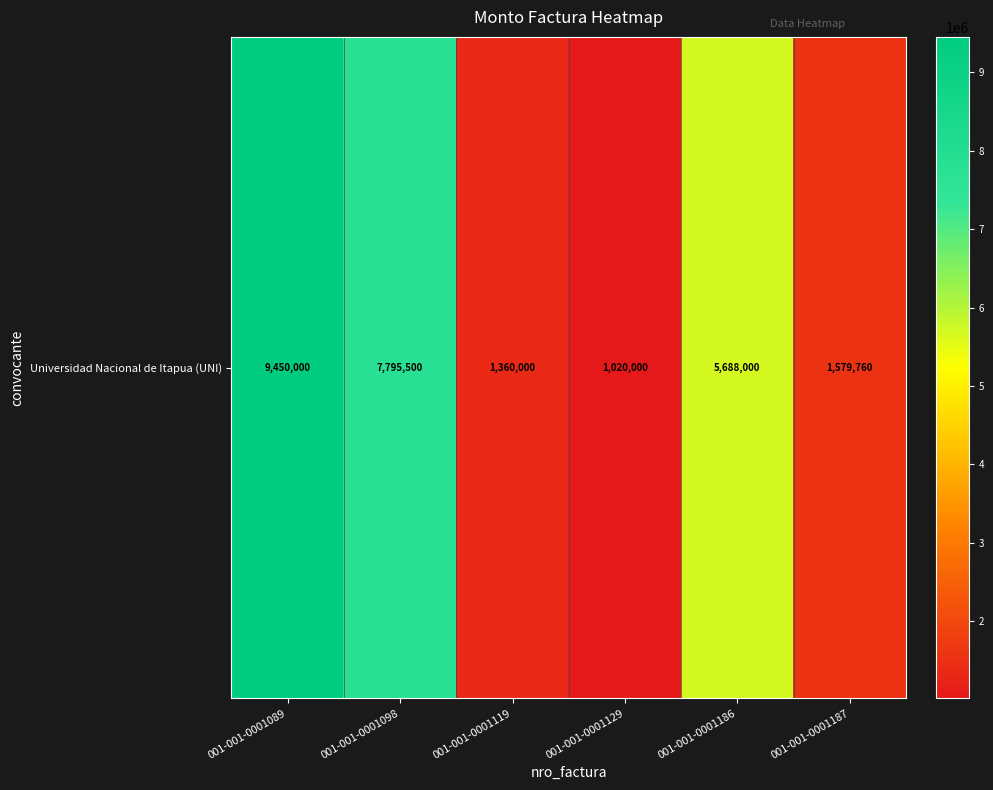

The value at 001-001-0001119 is 2174979. True or false?

False